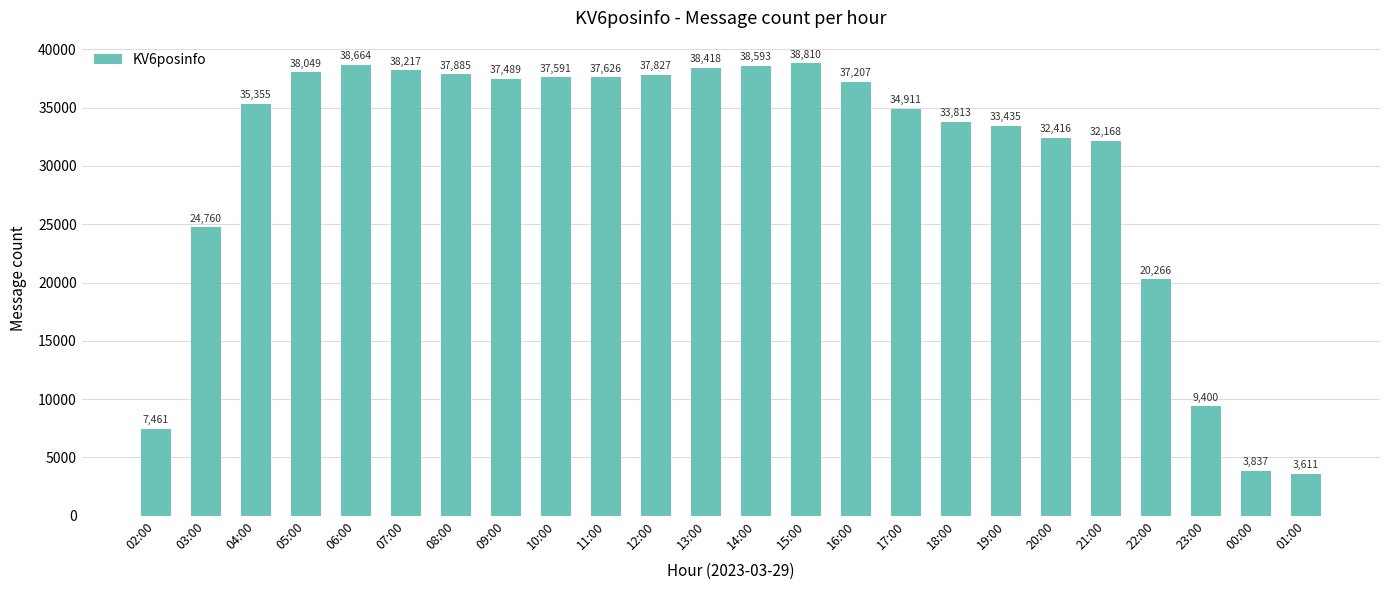

What is the difference between the maximum and minimum values?

35199